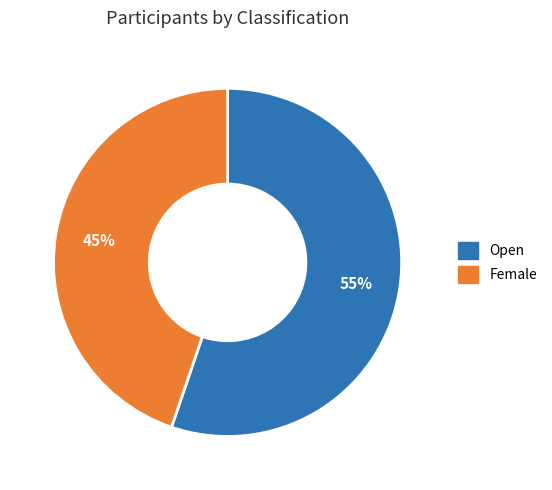

The Open slice represents 62% of the pie. True or false?

False